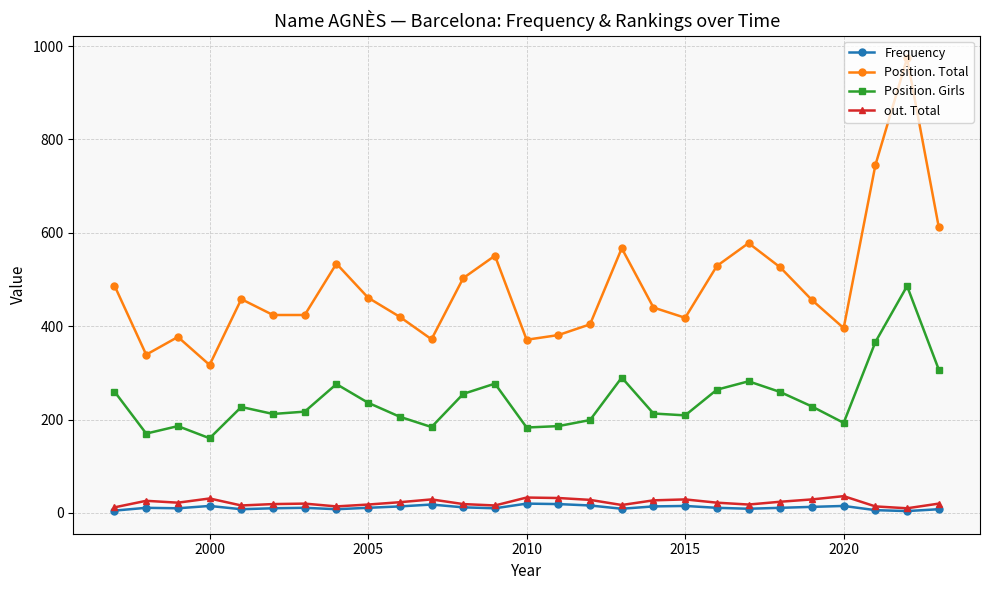

Which series has the largest range (max minus min)?

Position. Total